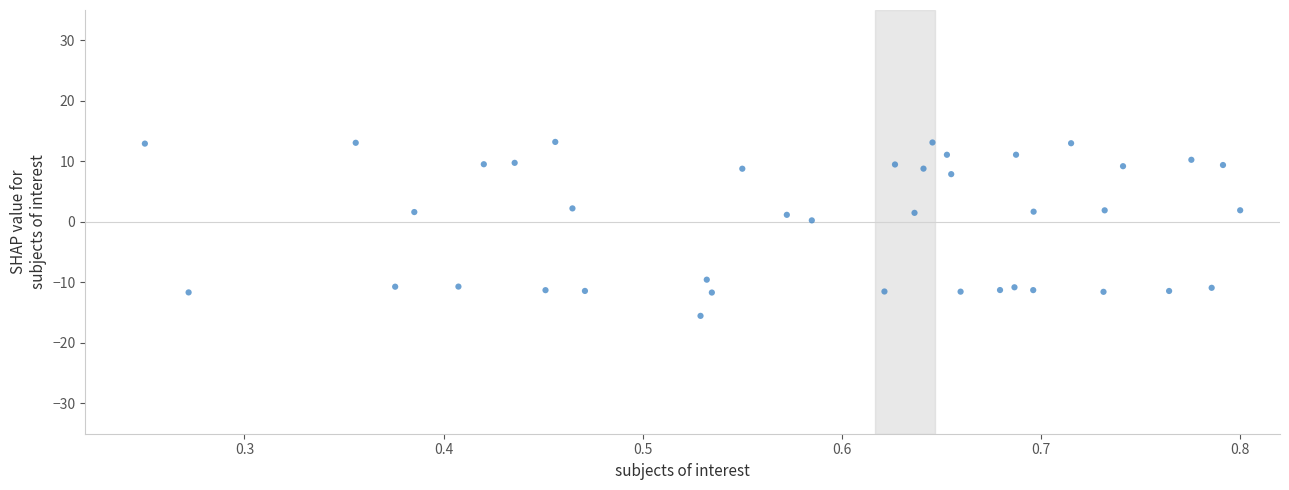

What is the range of X values (max minus min)?

0.6